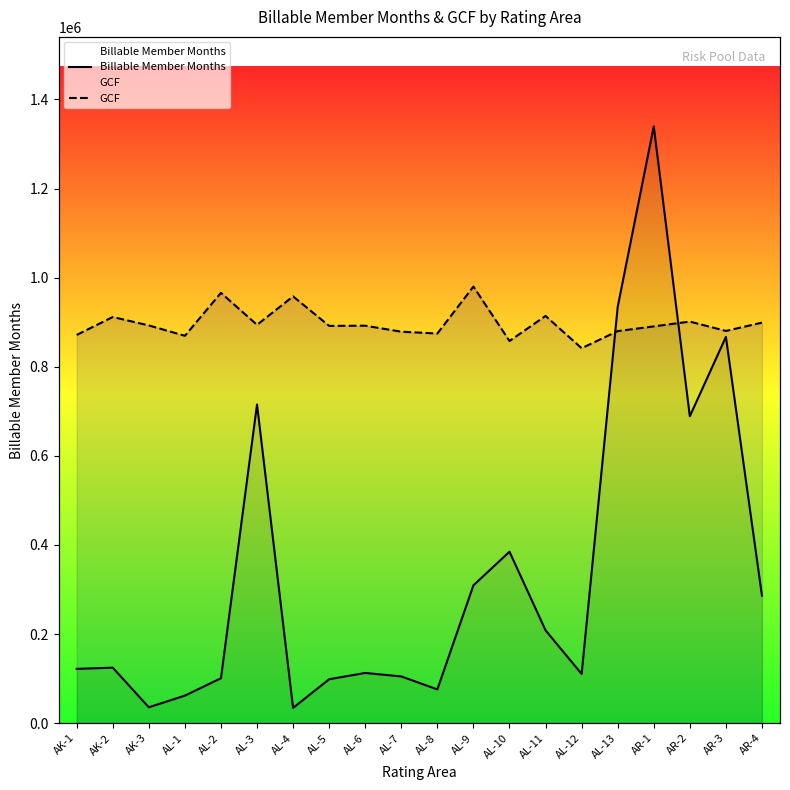

True or false: GCF and Billable Member Months intersect in this chart.

True